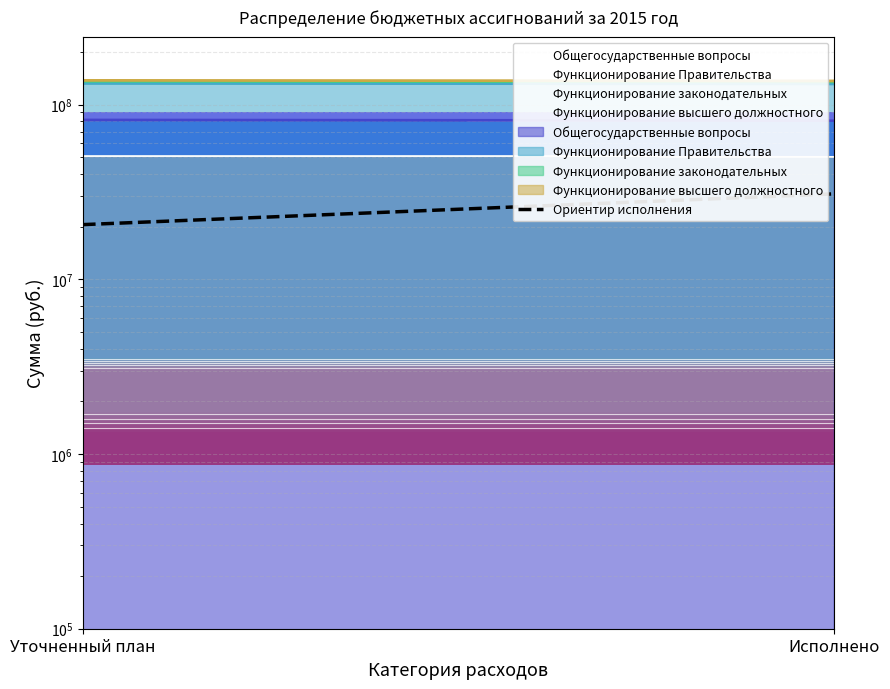

What position from the left is Исполнено?

2